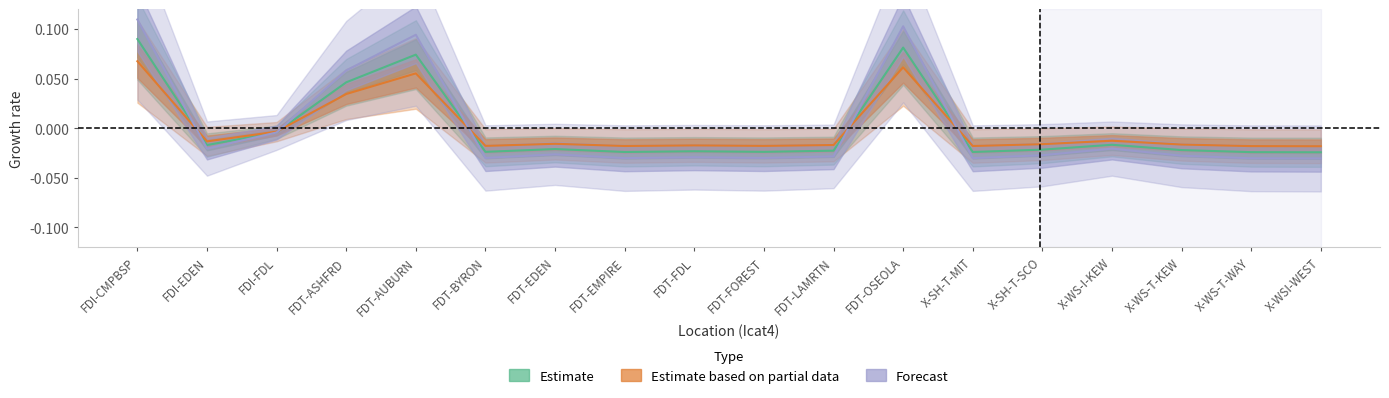

What is the difference between the maximum and minimum values in the Forecast series?

0.1